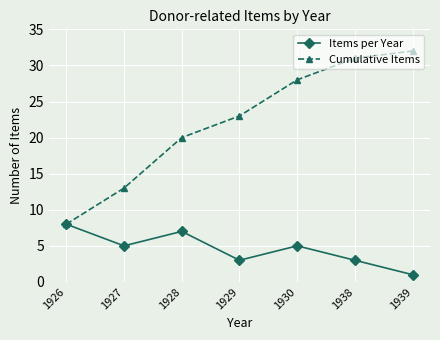

The value of Items per Year at 1928 is 9. True or false?

False